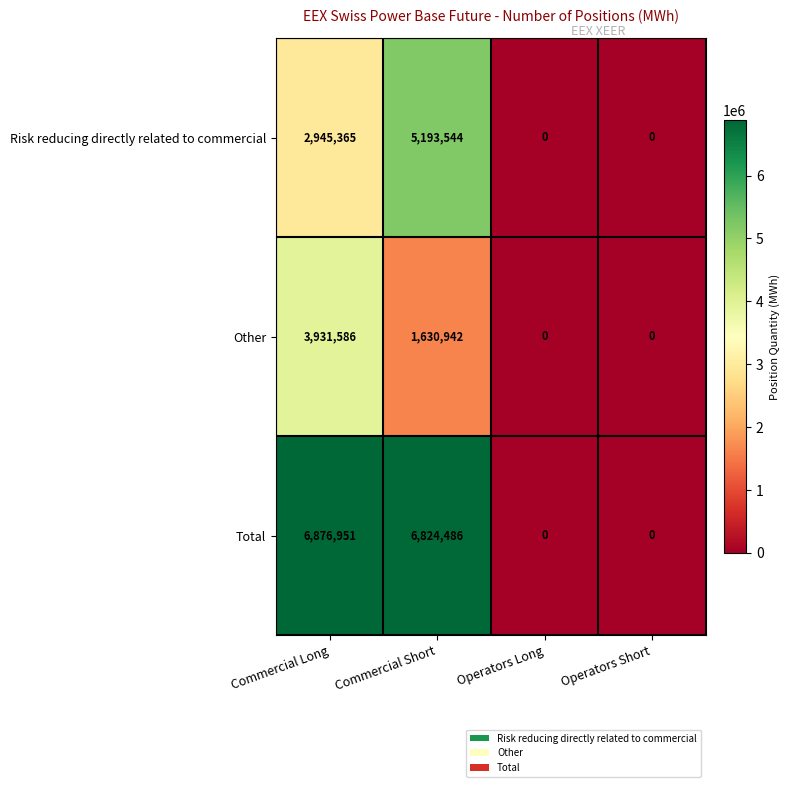

What is the difference between the highest and lowest values at Commercial Long?

3931586